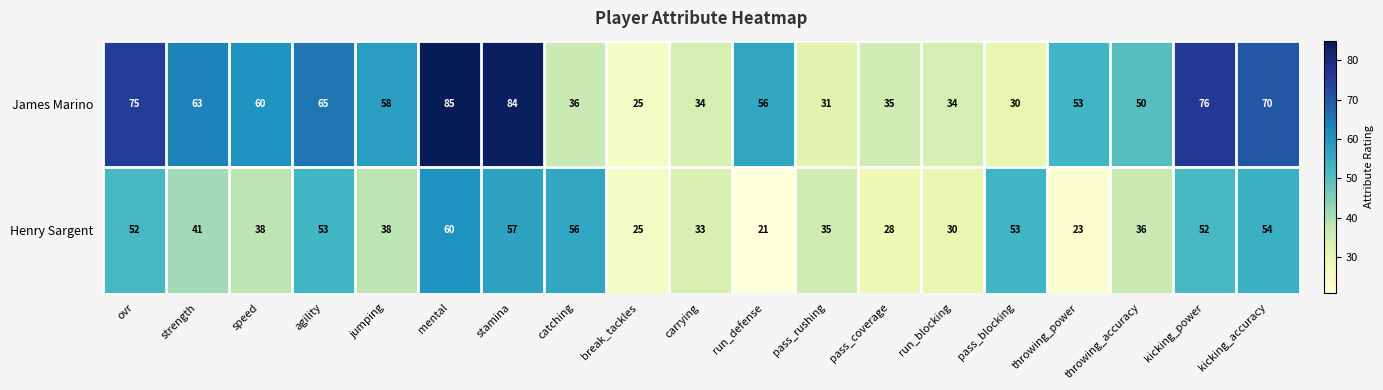

Is the value of James Marino at mental greater than the value of Henry Sargent at jumping?

Yes